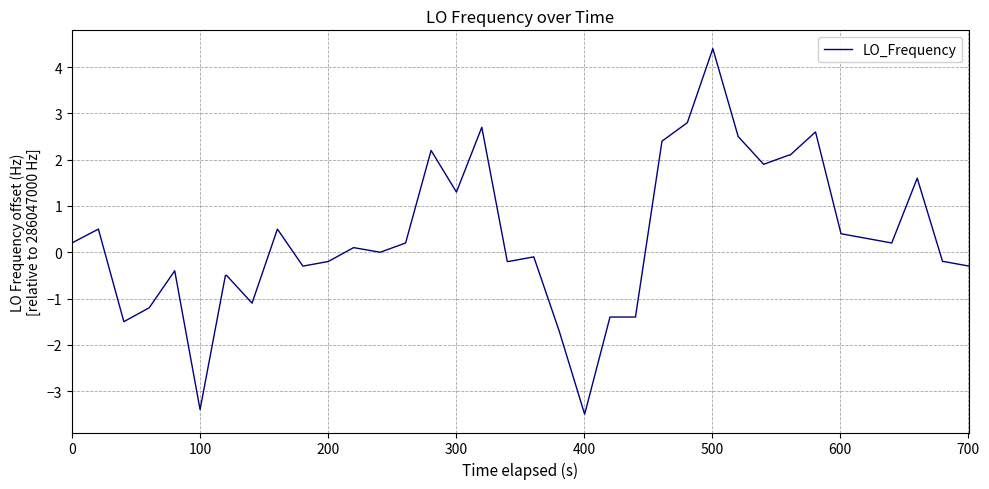

What is the smallest value displayed?

-3.5